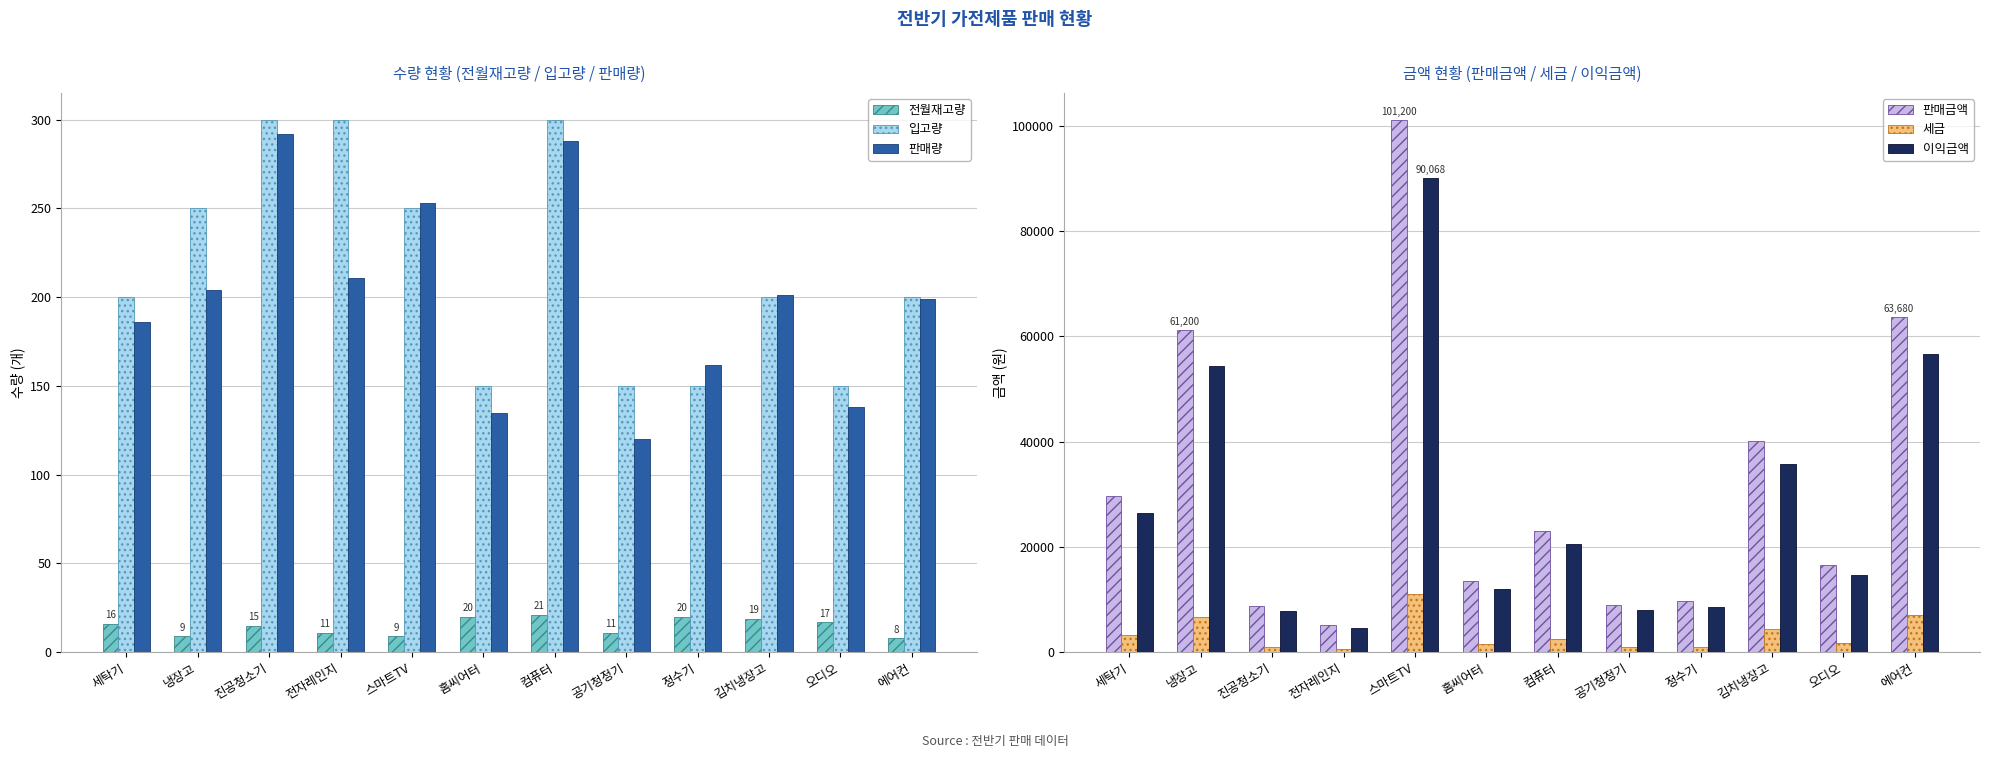

At 진공청소기, list the series in order from smallest to largest.

전월재고량, 판매량, 입고량, 세금, 이익금액, 판매금액